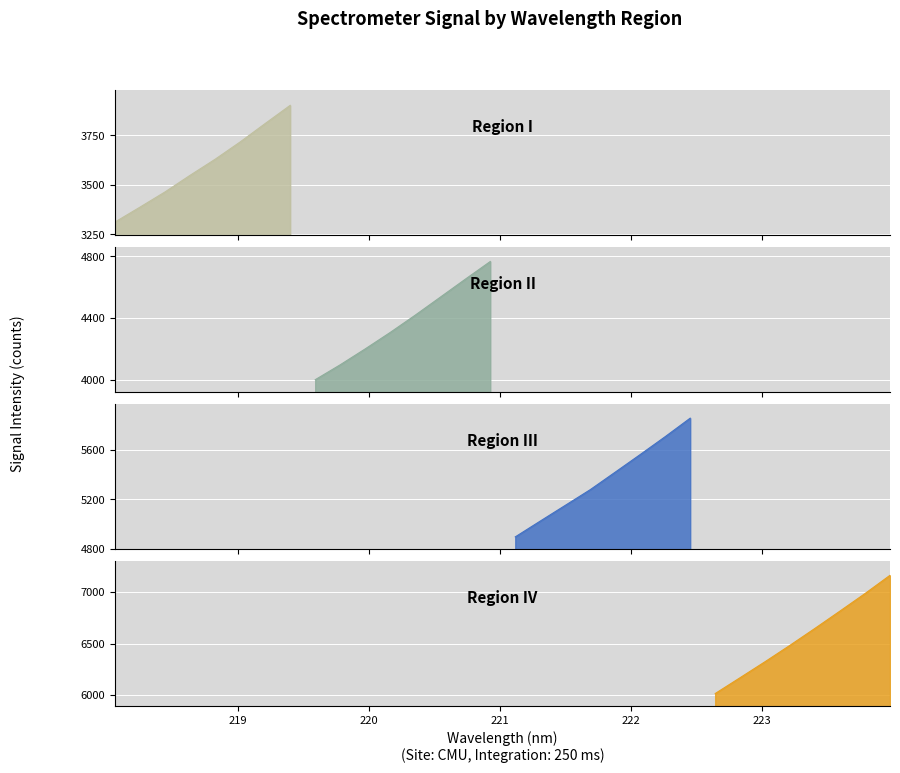

List the labels in order of value, largest first.

223.9802, 223.7895, 223.5987, 223.408, 223.2172, 223.0264, 222.8355, 222.6447, 222.4538, 222.263, 222.0721, 221.8812, 221.6902, 221.4993, 221.3083, 221.1174, 220.9264, 220.7354, 220.5444, 220.3533, 220.1623, 219.9712, 219.7801, 219.589, 219.3979, 219.2067, 219.0156, 218.8244, 218.6332, 218.442, 218.2508, 218.0596